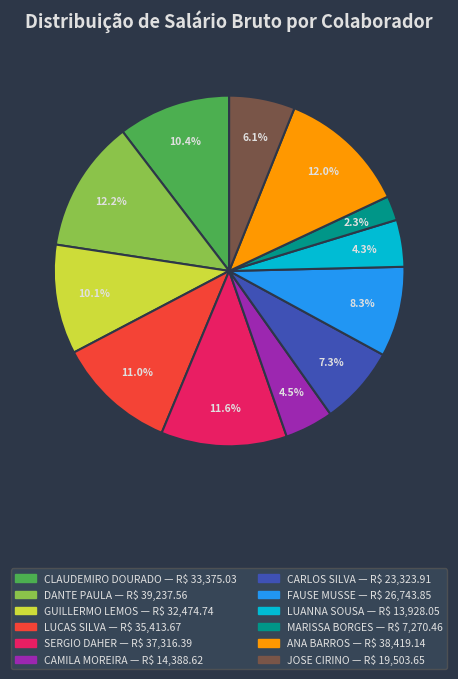

Does any single category account for the majority?

No